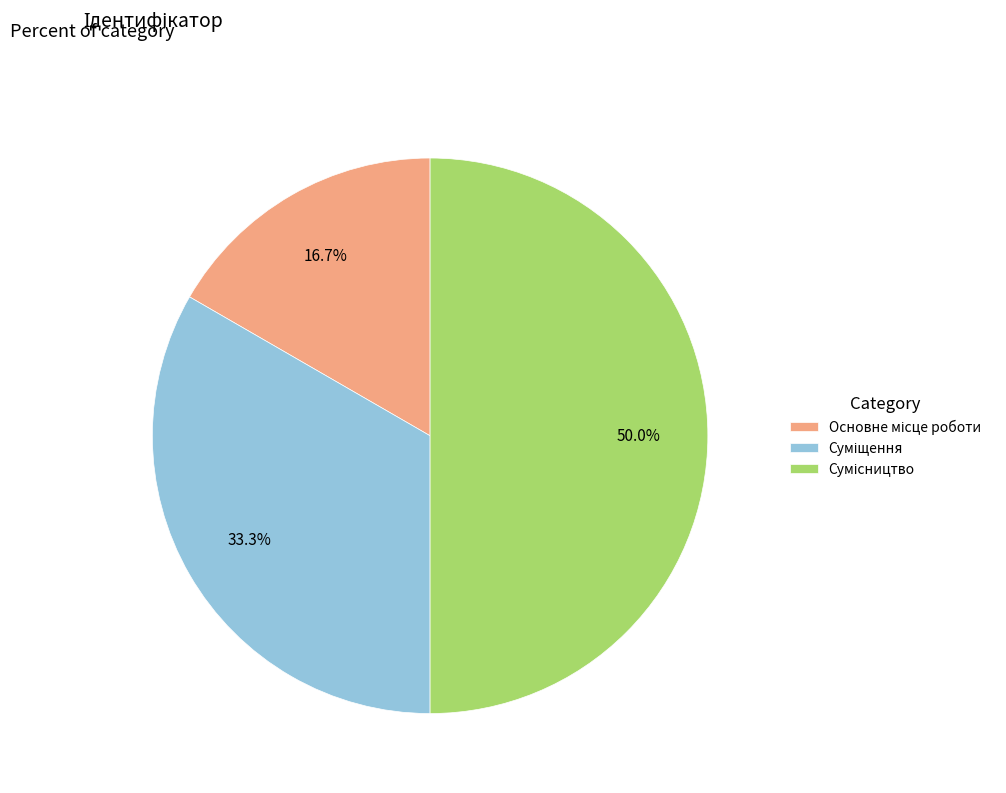

How many segments does this pie chart have?

3